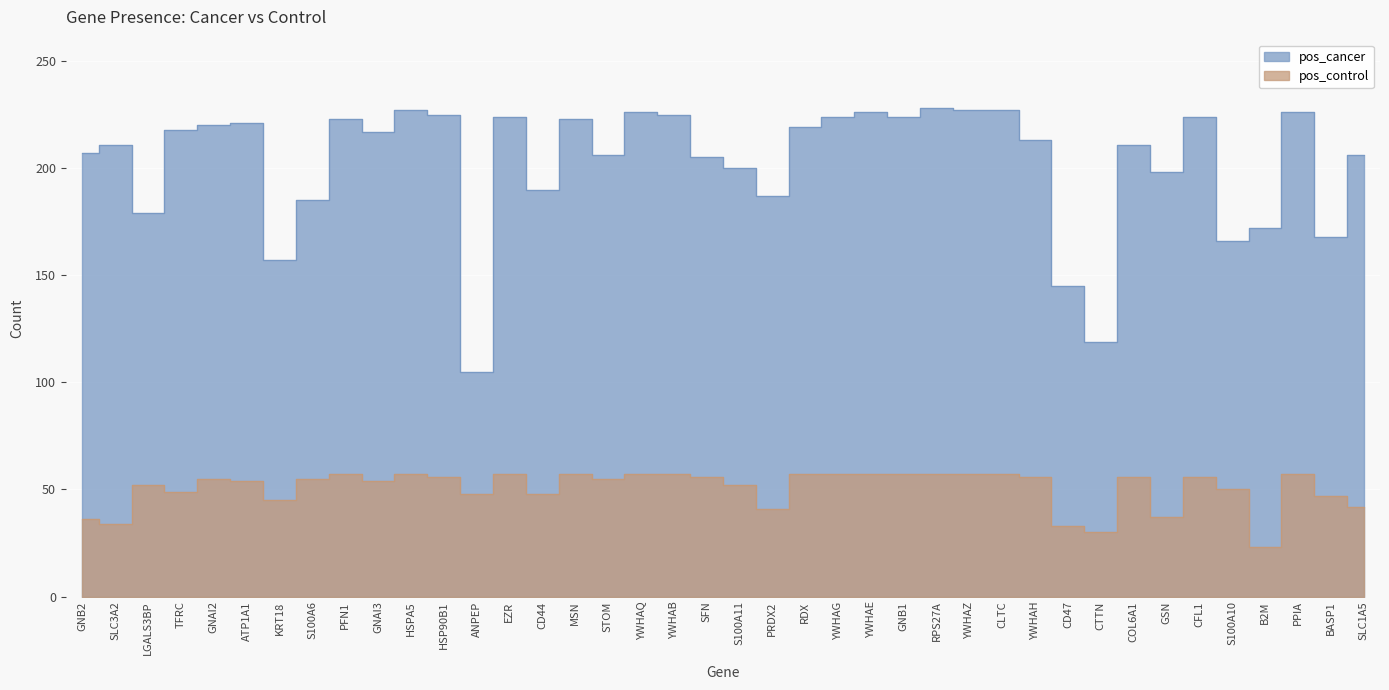

At how many categories does at least one series exceed 163?

36